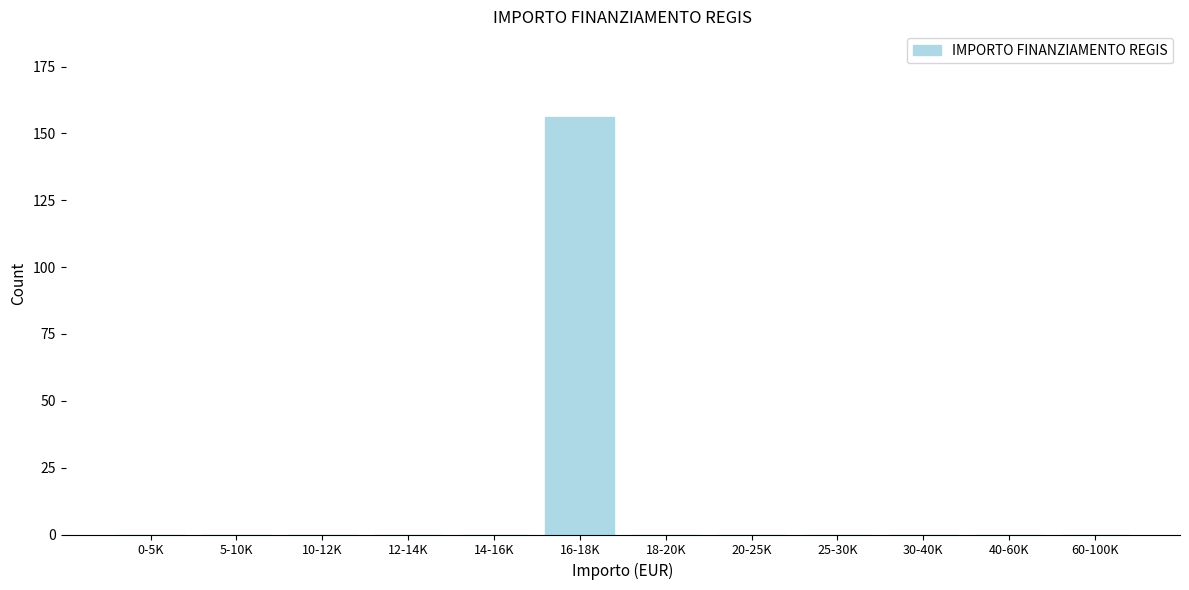

Reading left to right, what are all the values shown in this chart?

0-5K=0	5-10K=0	10-12K=0	12-14K=0	14-16K=0	16-18K=156	18-20K=0	20-25K=0	25-30K=0	30-40K=0	40-60K=0	60-100K=0